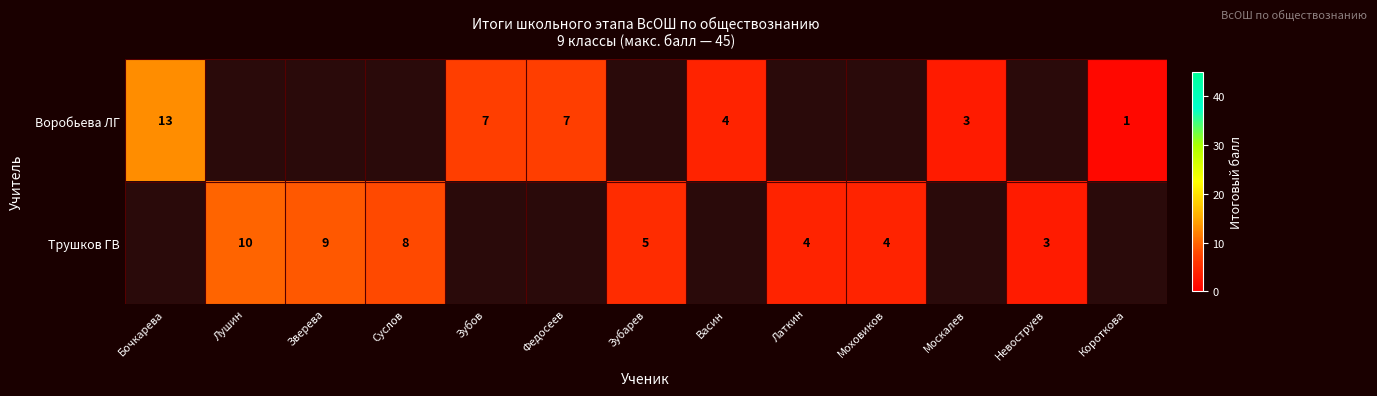

The Трушков ГВ series shows 8 at Суслов. True or false?

True